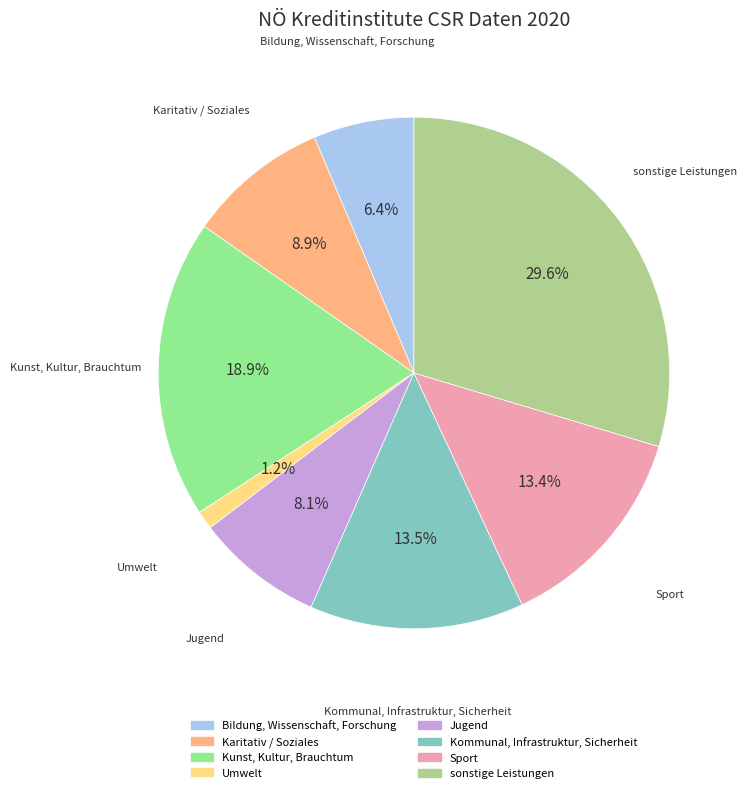

Rank the categories by value from highest to lowest.

sonstige Leistungen, Kunst, Kultur, Brauchtum, Kommunal, Infrastruktur, Sicherheit, Sport, Karitativ / Soziales, Jugend, Bildung, Wissenschaft, Forschung, Umwelt